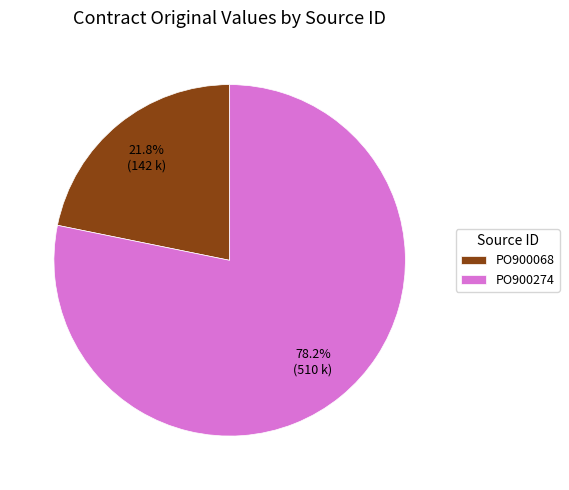

What percentage is the PO900068 slice, to the nearest percent?

22%